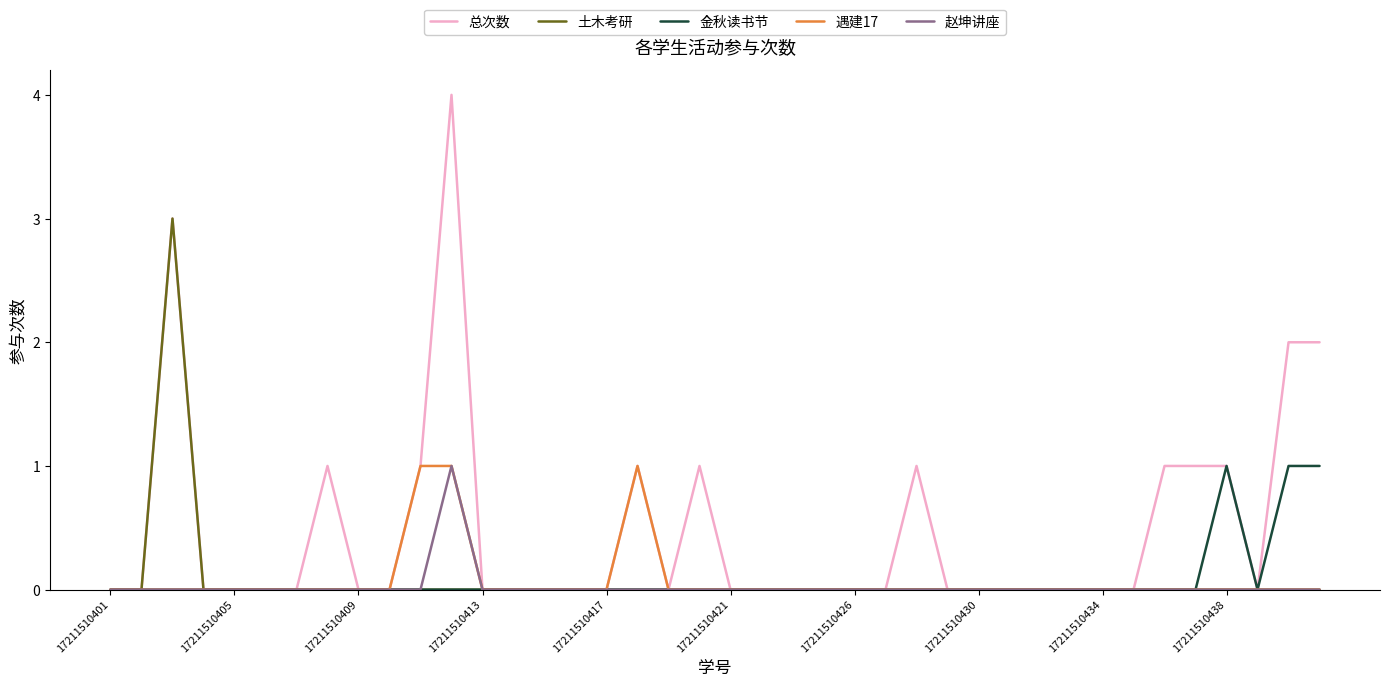

How many 金秋读书节 values are between 0 and 1?

40